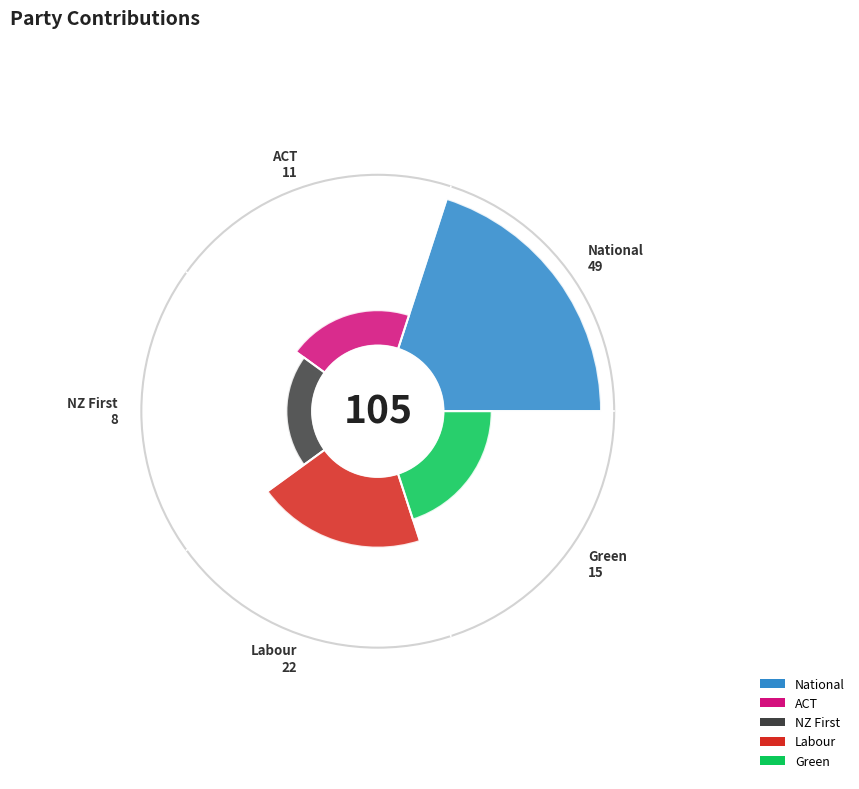

To the nearest percent, what percentage of the pie is ACT?

10%